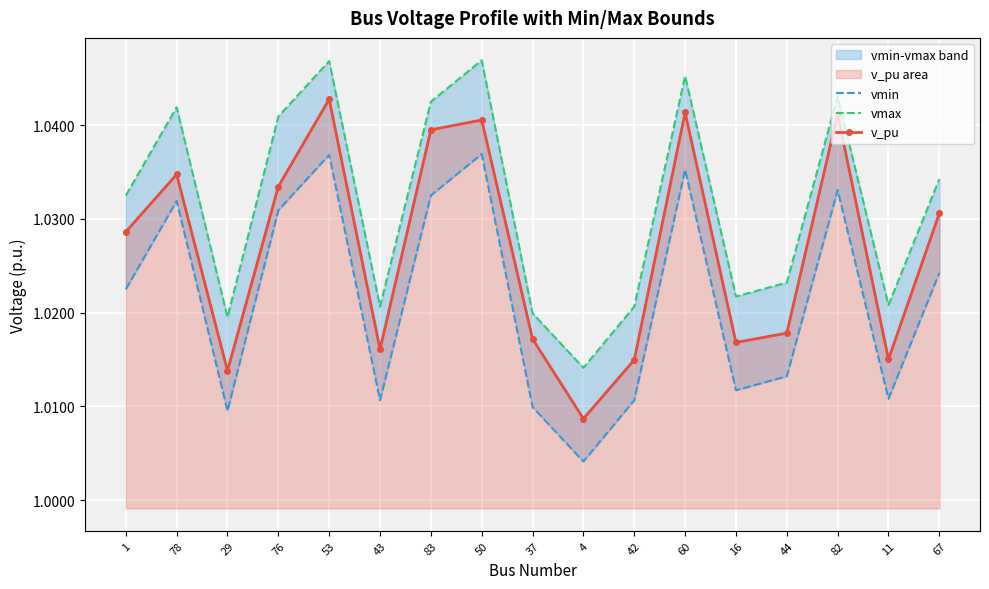

What is the label of the 13th point from the left?

16